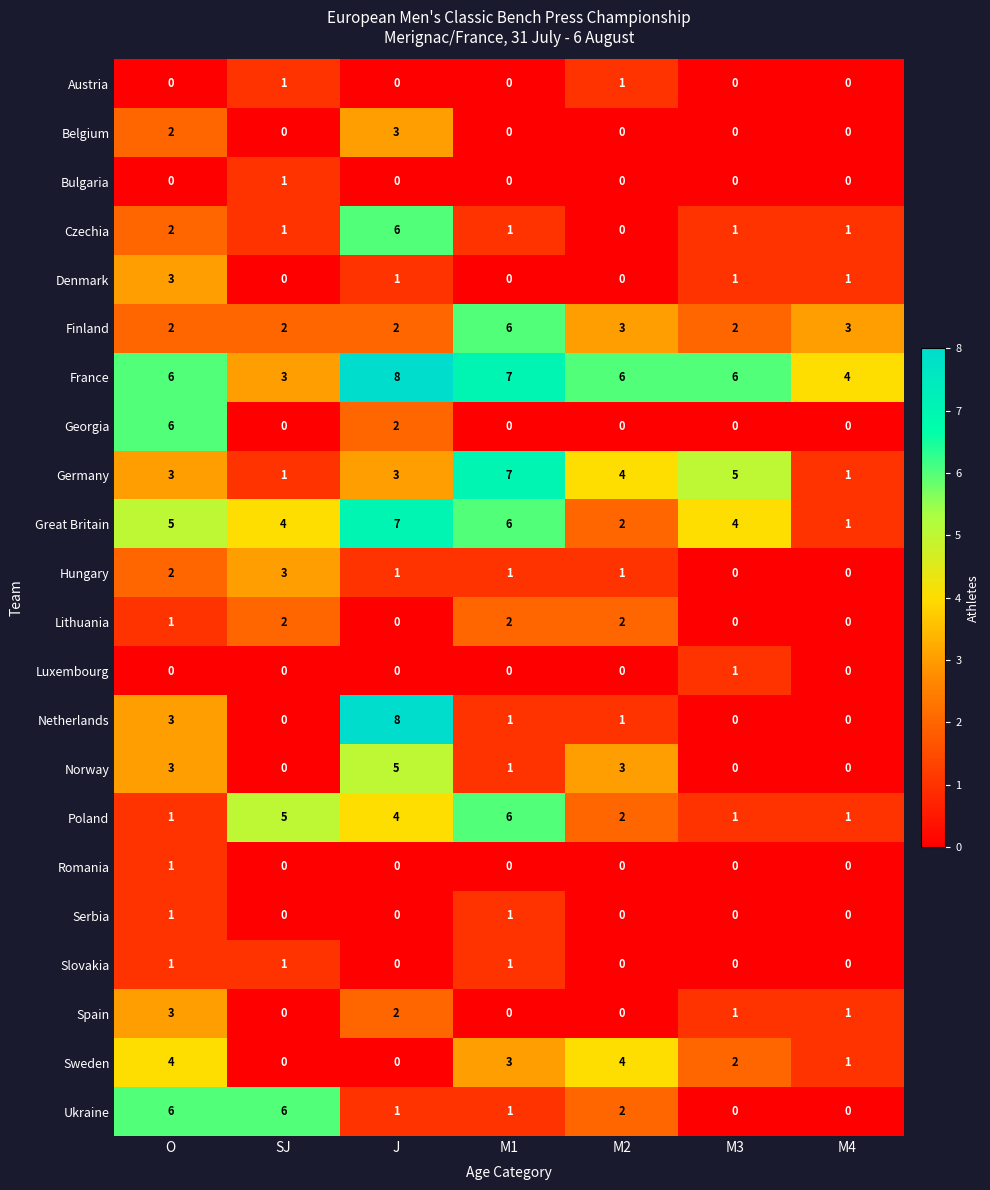

At which label does Czechia first exceed 1?

O